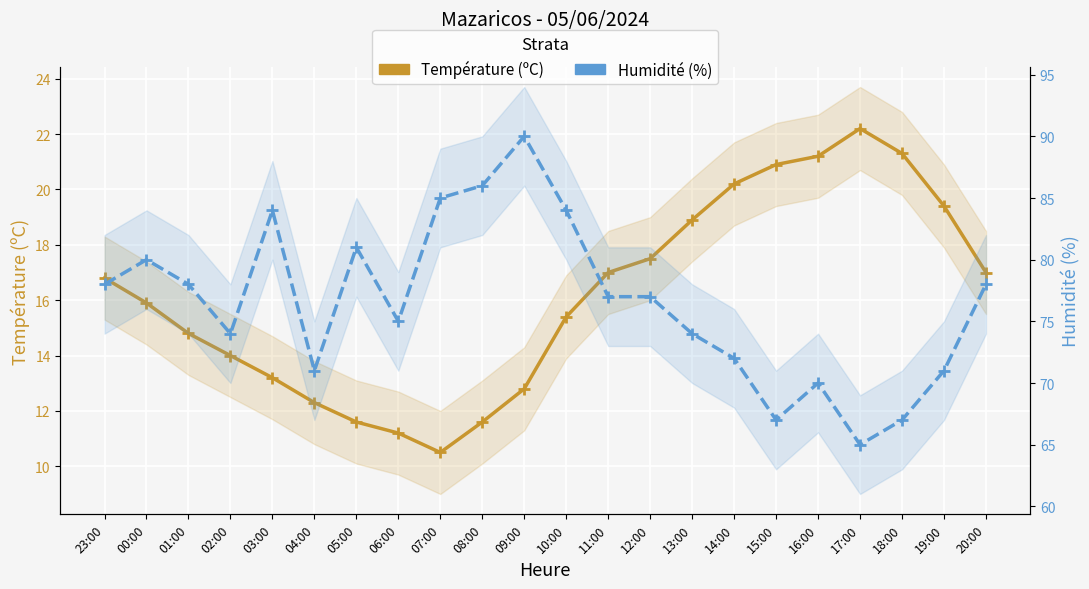

What is the minimum value for Température (ºC)?

10.5